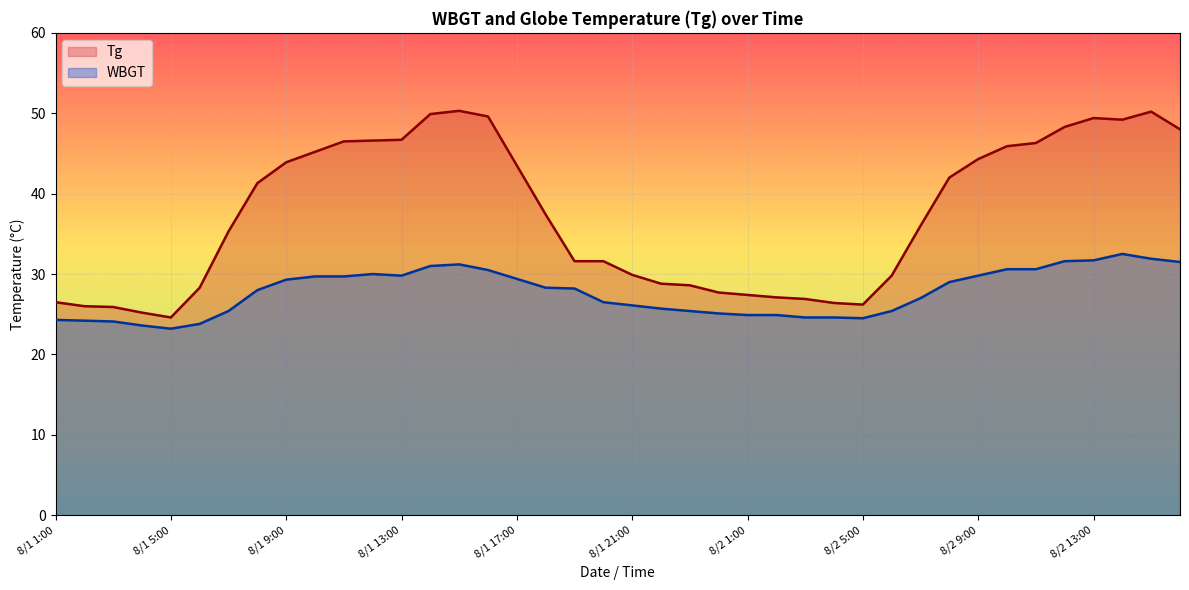

Where is the first local minimum for WBGT?

8/1 5:00